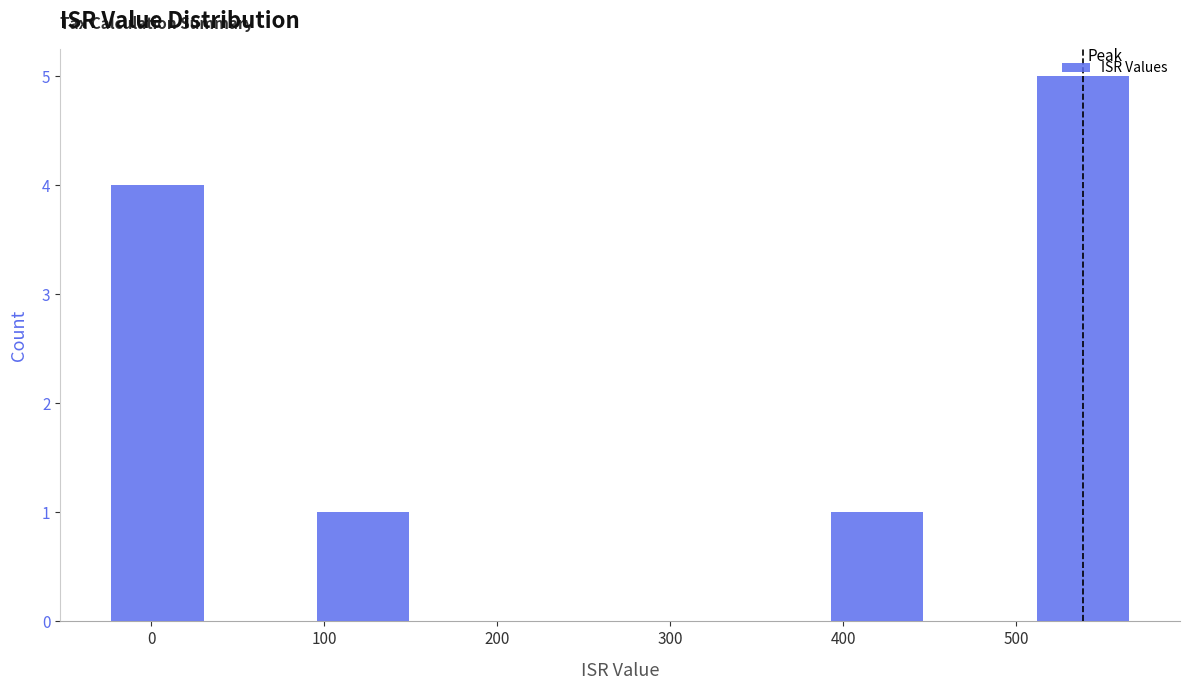

Reading left to right, transcribe this chart: for each bar, give the range it covers on the x-axis and its height. Neither the bar edges nor the heights are printed on the chart, so give them approximately, as read against the axes.

-30 to 30: 4
30 to 90: 0
90 to 150: 1
150 to 210: 0
210 to 270: 0
270 to 330: 0
330 to 390: 0
390 to 450: 1
450 to 510: 0
510 to 570: 5